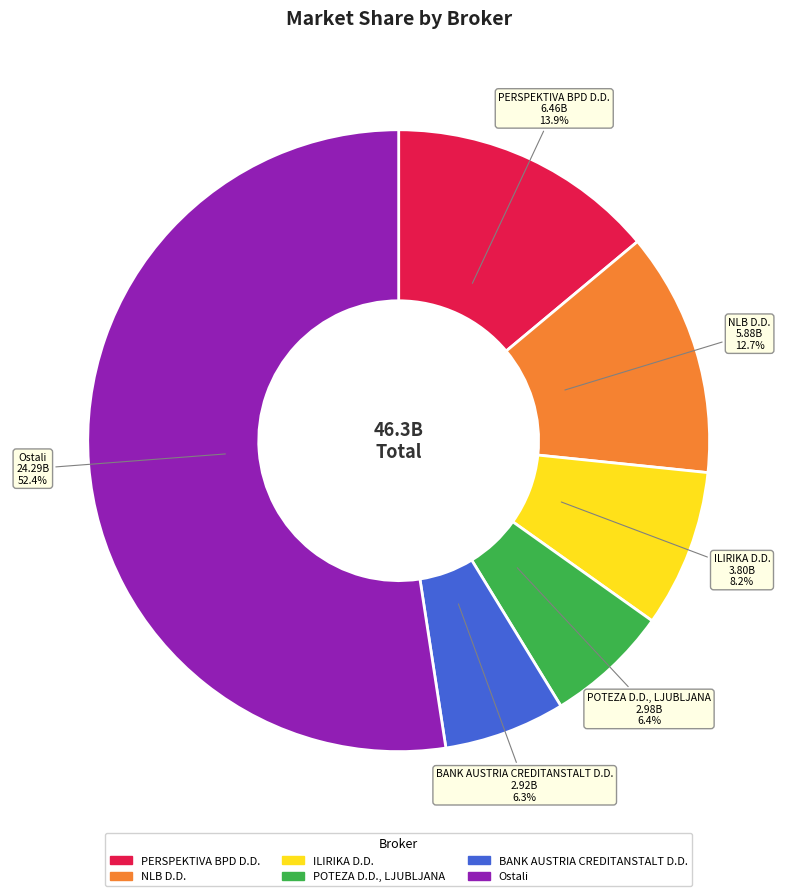

What is the ratio of the value at POTEZA D.D., LJUBLJANA to the value at PERSPEKTIVA BPD D.D.?

0.5